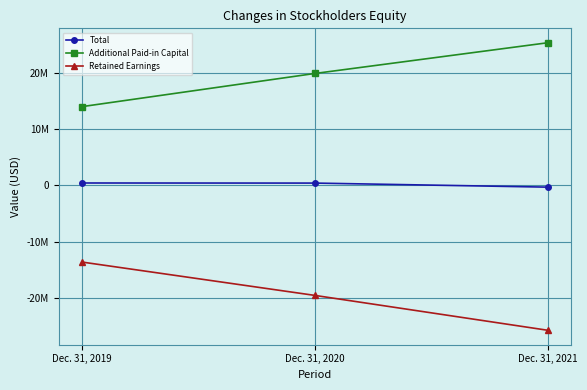

Does the chart have visible grid lines?

Yes